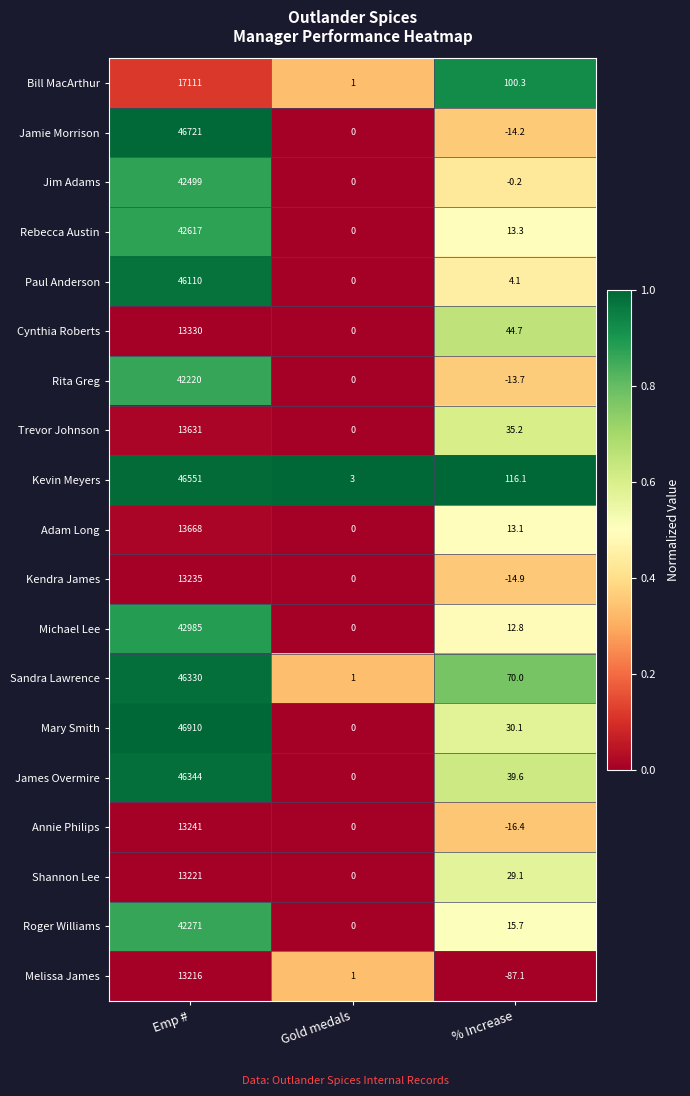

At how many categories does at least one series exceed 0?

3